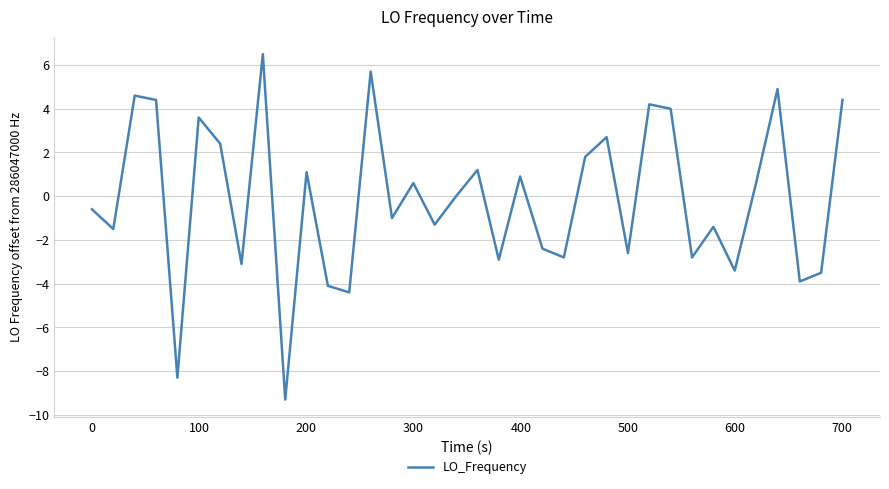

What is the minimum value shown in the chart?

-9.3